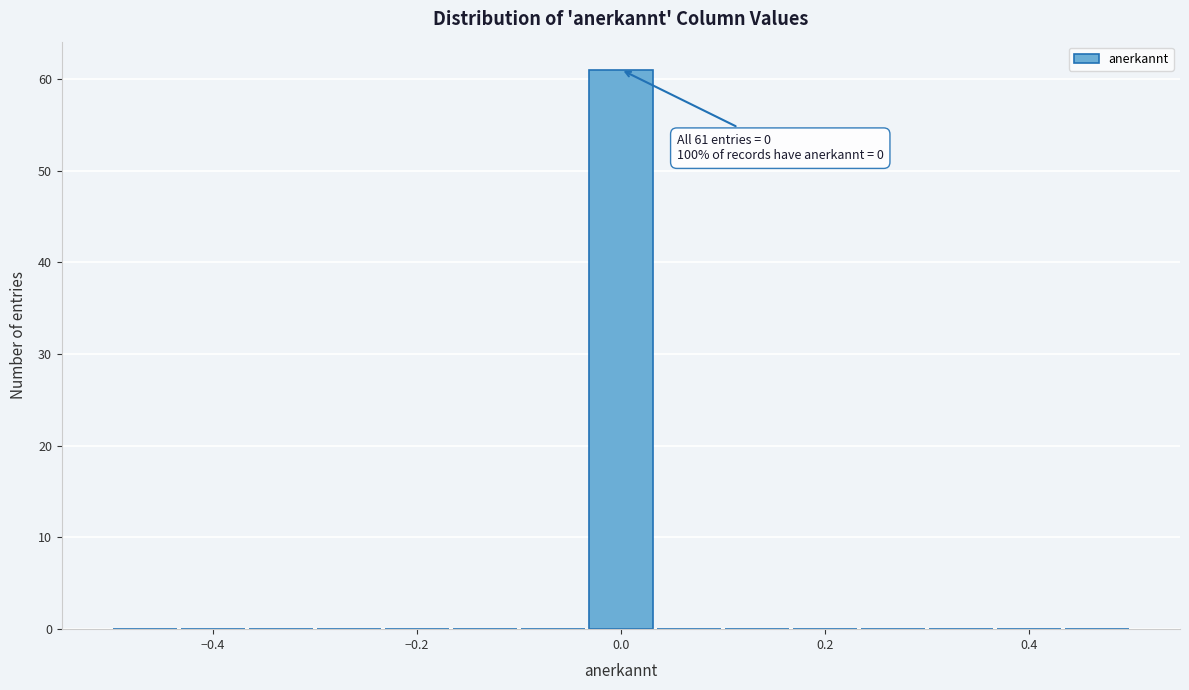

Read against the x-axis, roughly where is the centre of the tallest bar?

0.00